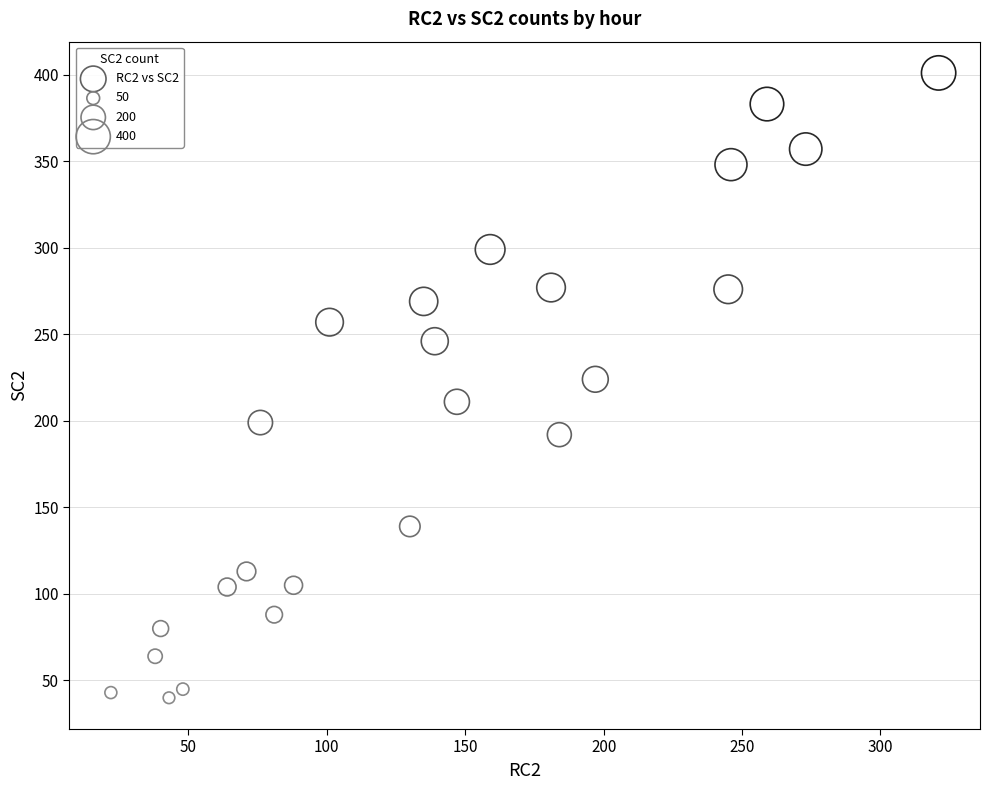

What is the range of Y values (max minus min)?

361